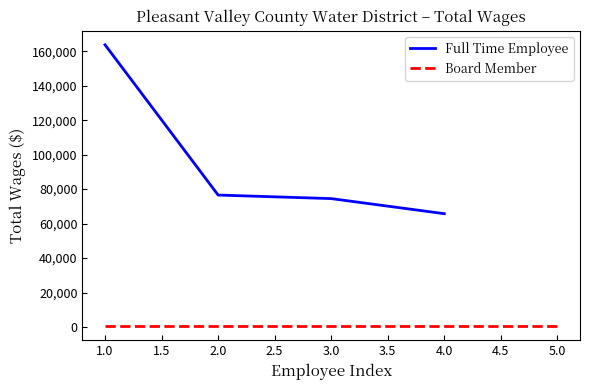

The value of Full Time Employee at 4.0 is 65742. True or false?

True